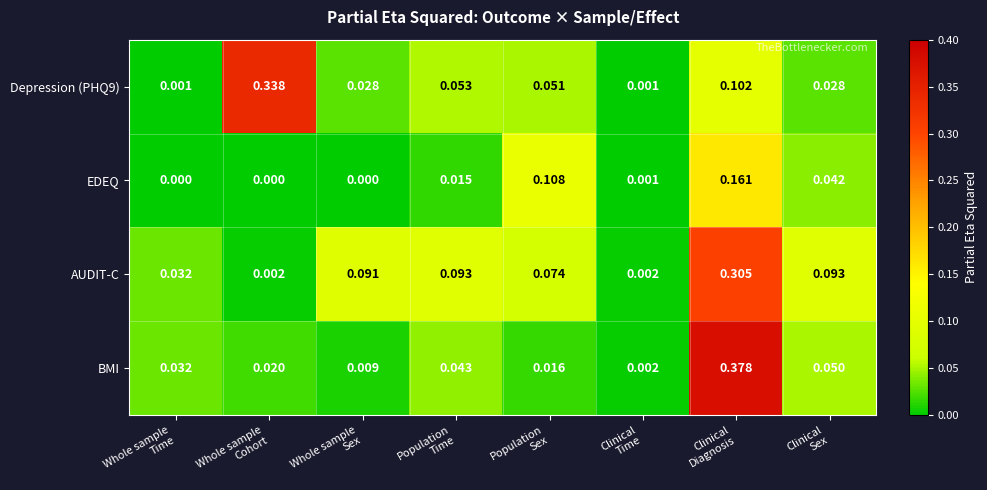

Which series has the largest range (max minus min)?

BMI